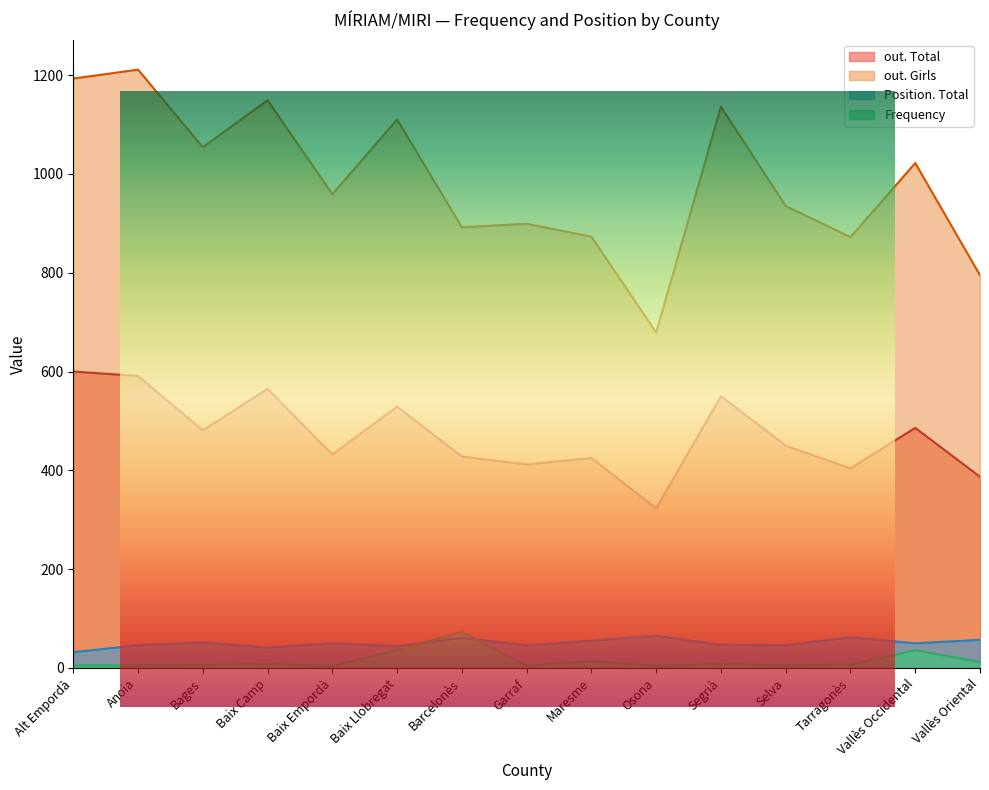

What is the sum of the Frequency values at Baix Empordà and Baix Camp?

12